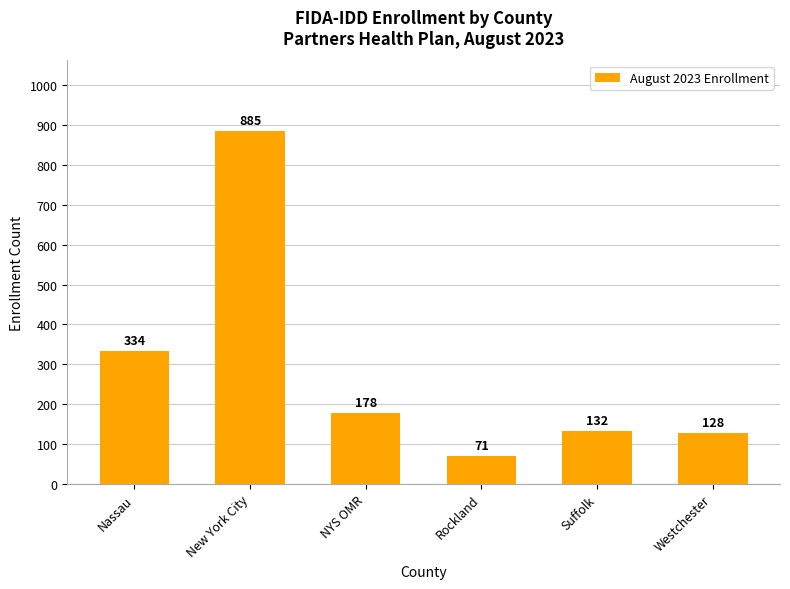

What is the difference between the second highest and minimum values?

263